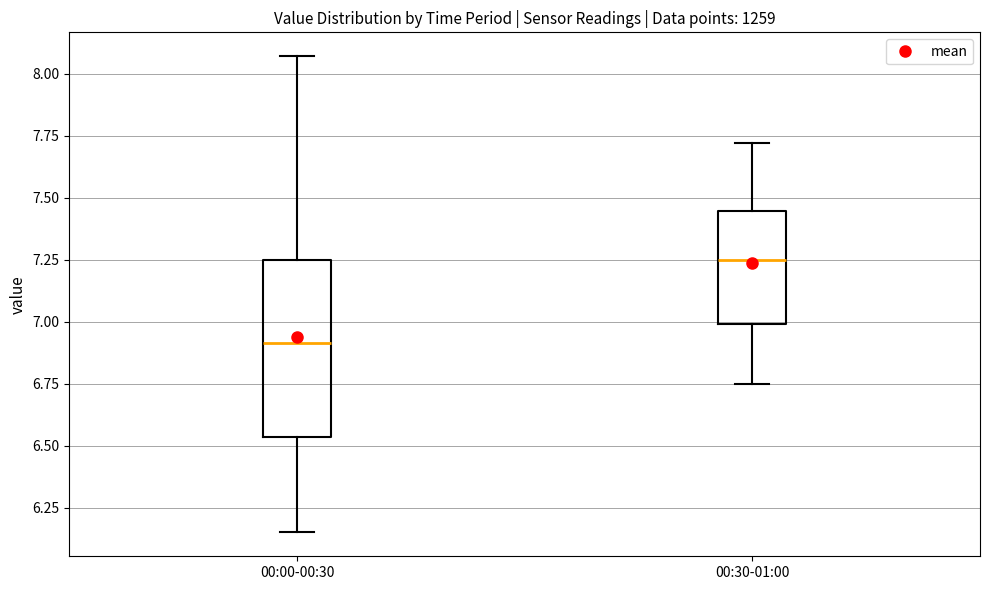

Reading left to right, read every box against the y-axis: the position of its median line, the range the box covers, and the ends of its whiskers. The values are not printed on the chart, so give them approximately, as read against the axis.

00:00-00:30: median 6.90, box 6.55 to 7.25, whiskers 6.15 to 8.05
00:30-01:00: median 7.25, box 7.00 to 7.45, whiskers 6.75 to 7.70